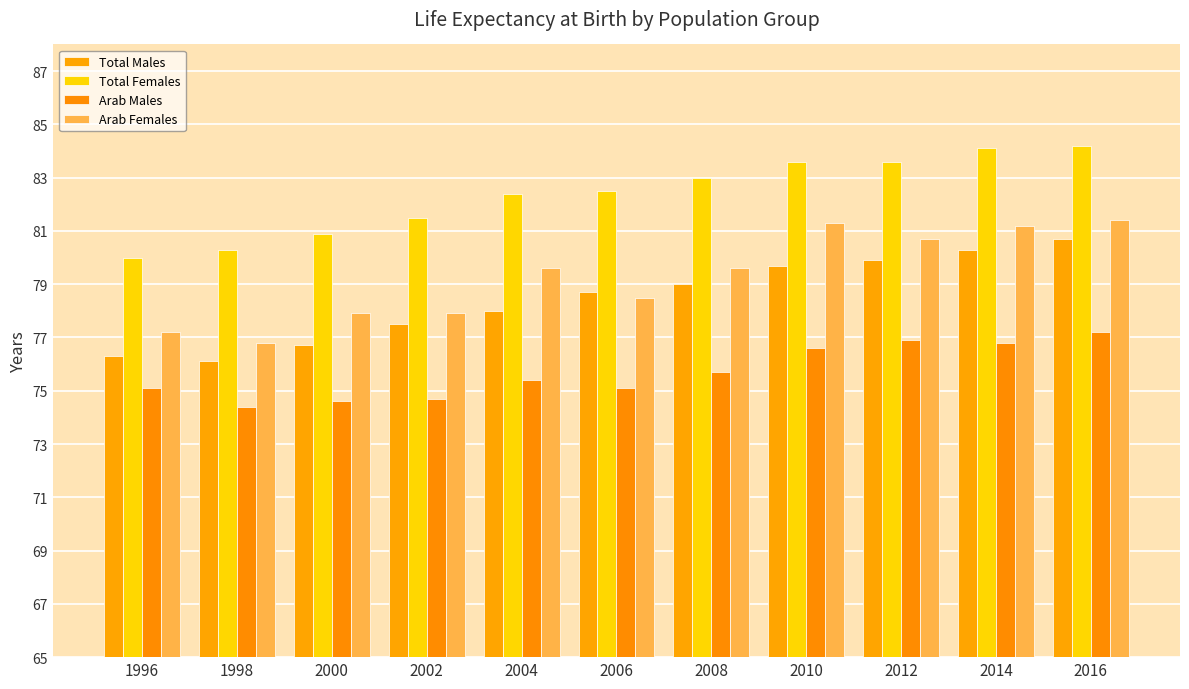

Which category has the lowest value in the Arab Males series?

1998